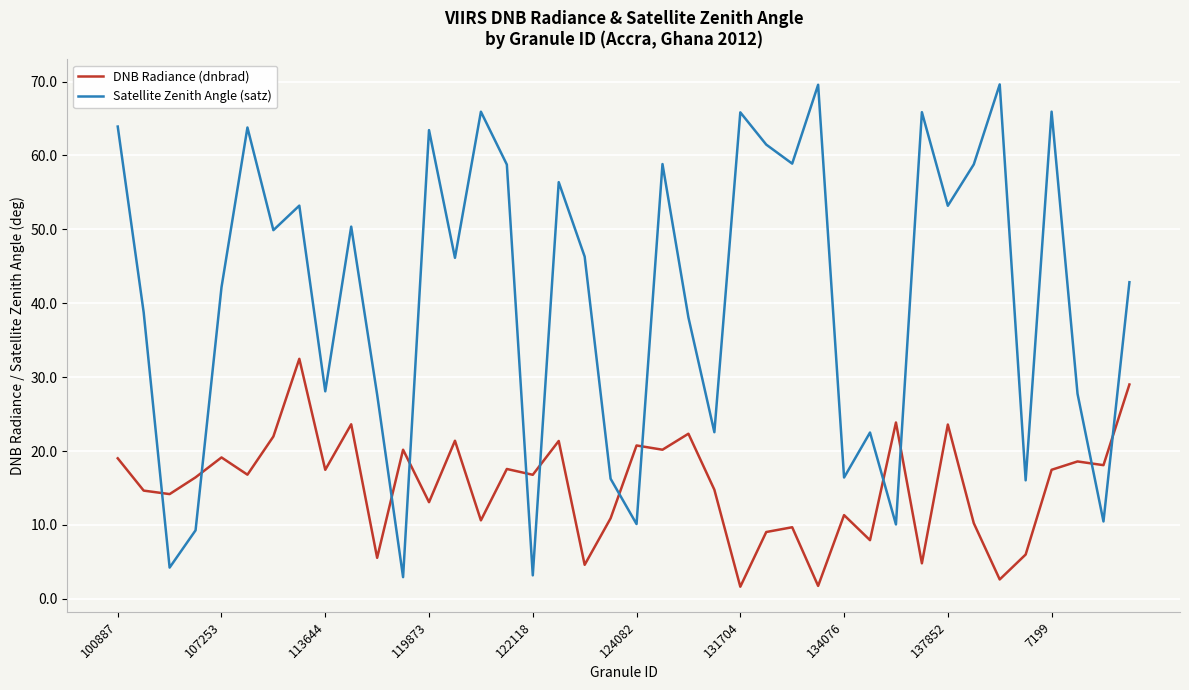

True or false: Satellite Zenith Angle (satz) and DNB Radiance (dnbrad) intersect in this chart.

True